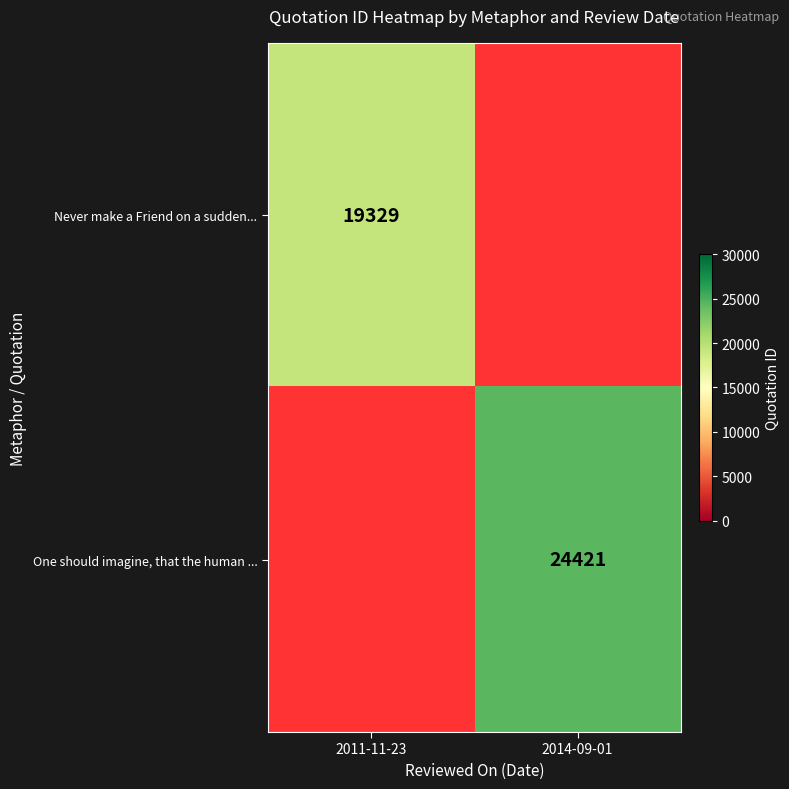

Is it true that One should imagine, that the human ... equals 24421 at 2014-09-01?

True